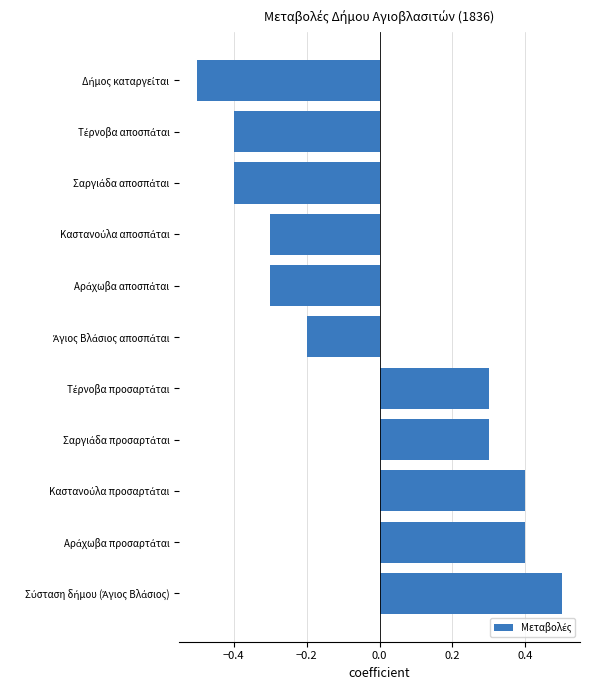

What is the difference between the maximum and minimum values?

1.0